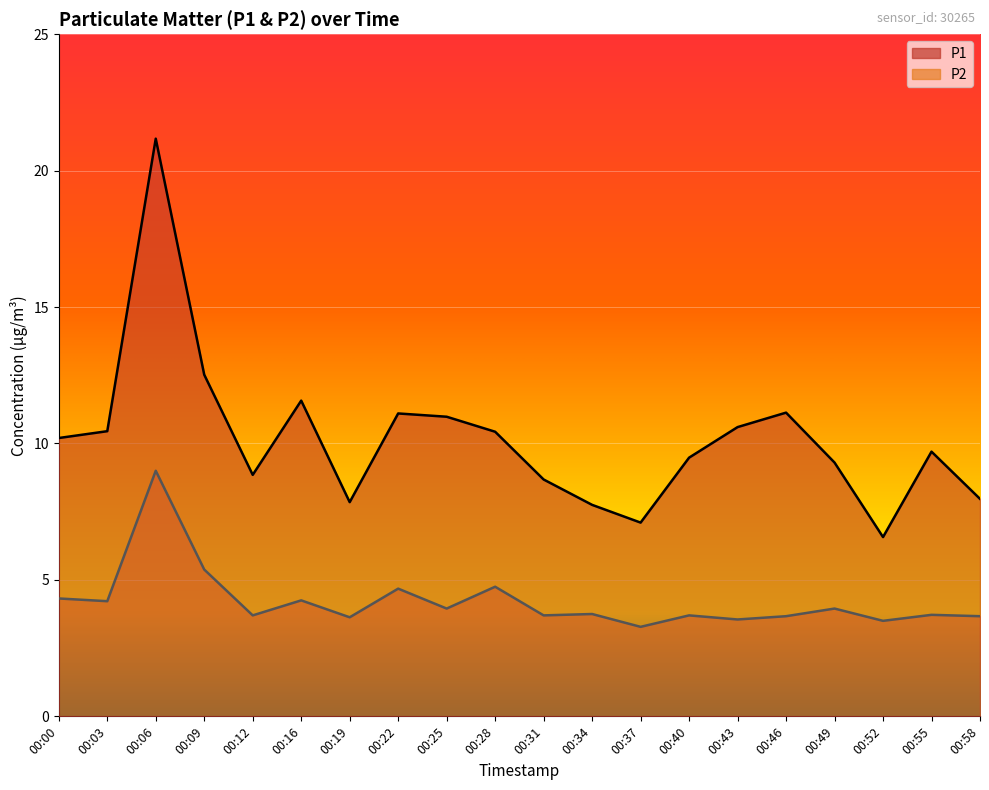

Reading left to right, list all the values displayed in this chart.

P1: 00:00=10.2	00:03=10.4	00:06=21.2	00:09=12.5	00:12=8.8	00:16=11.6	00:19=7.8	00:22=11.1	00:25=11.0	00:28=10.4	00:31=8.7	00:34=7.8	00:37=7.1	00:40=9.5	00:43=10.6	00:46=11.1	00:49=9.3	00:52=6.6	00:55=9.7	00:58=8.0
P2: 00:00=4.3	00:03=4.2	00:06=9.0	00:09=5.4	00:12=3.7	00:16=4.2	00:19=3.6	00:22=4.7	00:25=4.0	00:28=4.8	00:31=3.7	00:34=3.8	00:37=3.3	00:40=3.7	00:43=3.5	00:46=3.7	00:49=4.0	00:52=3.5	00:55=3.7	00:58=3.7